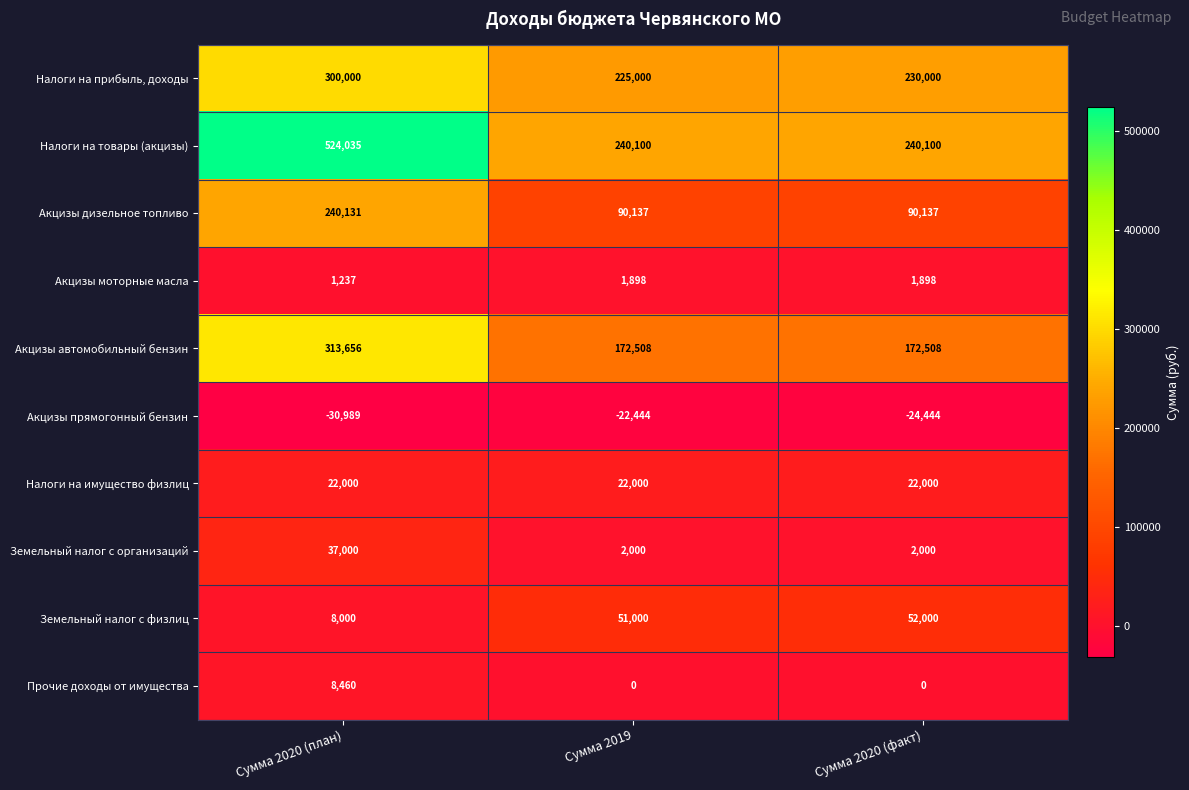

Which category has the lowest value in the Земельный налог с физлиц series?

Сумма 2020 (план)